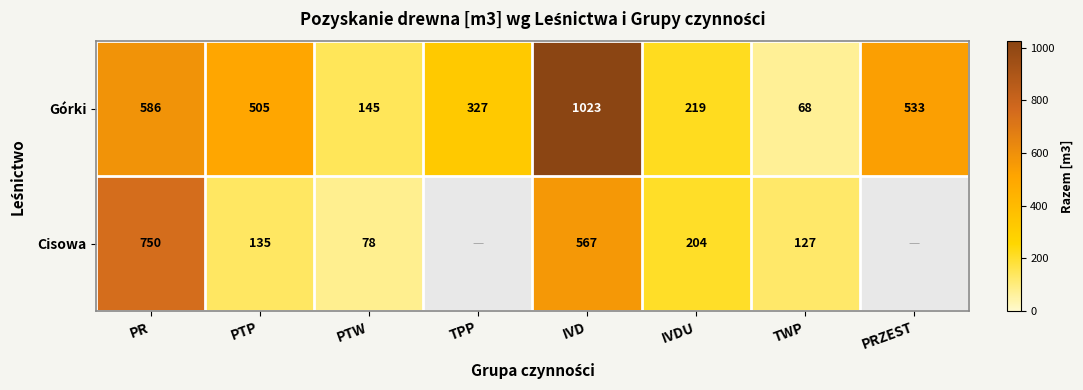

What is the average value of the Górki series?

426